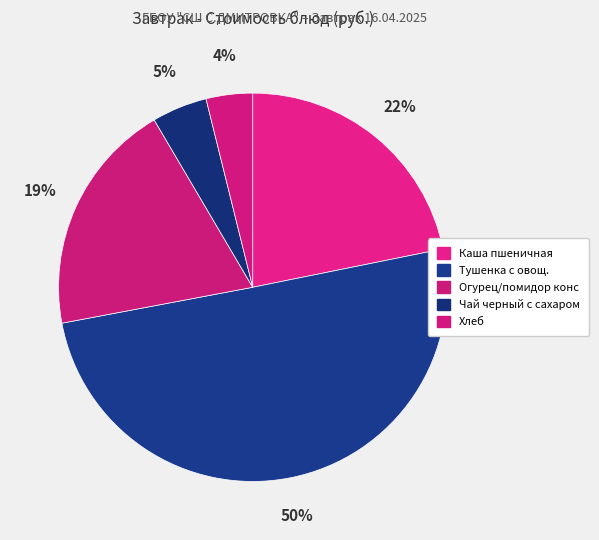

Count the number of slices in the pie.

5